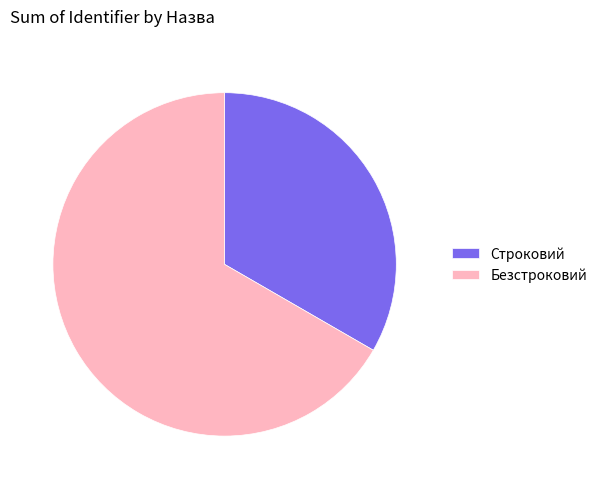

Does Строковий account for over 50% of the chart?

No